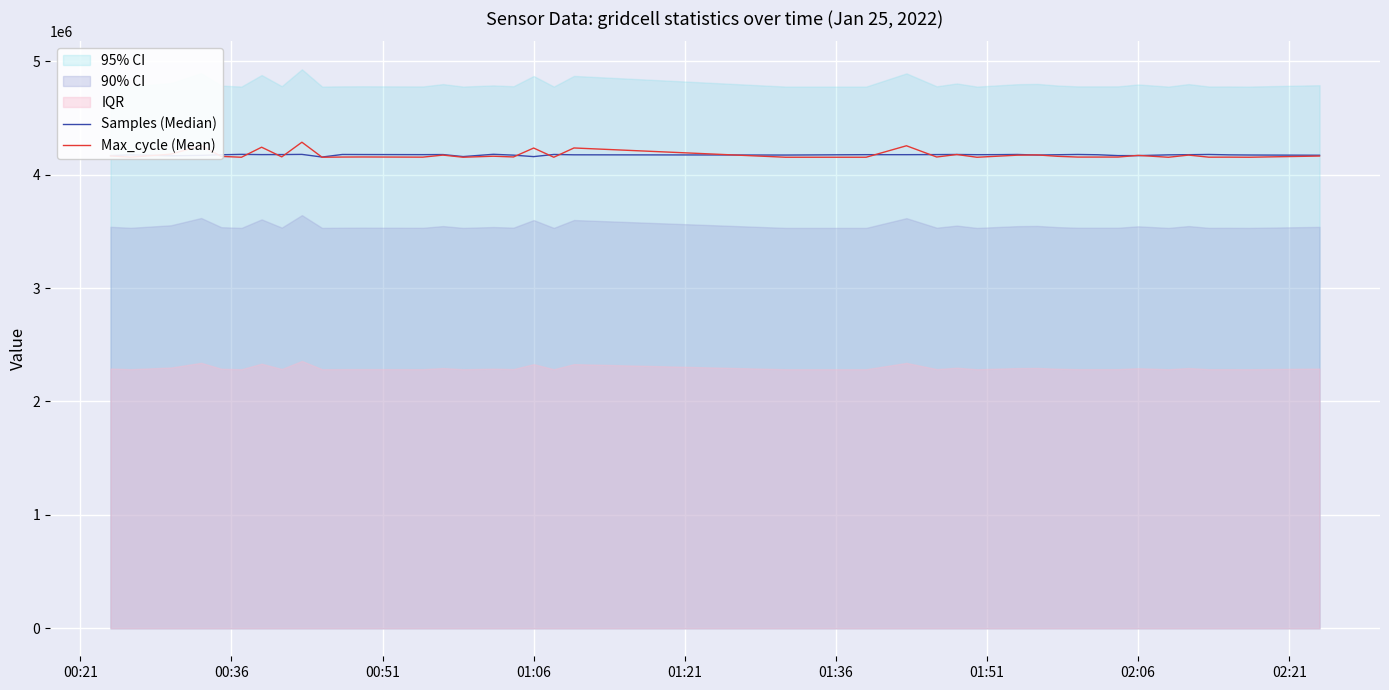

True or false: Max_cycle (Mean) and Samples (Median) cross at least once.

True